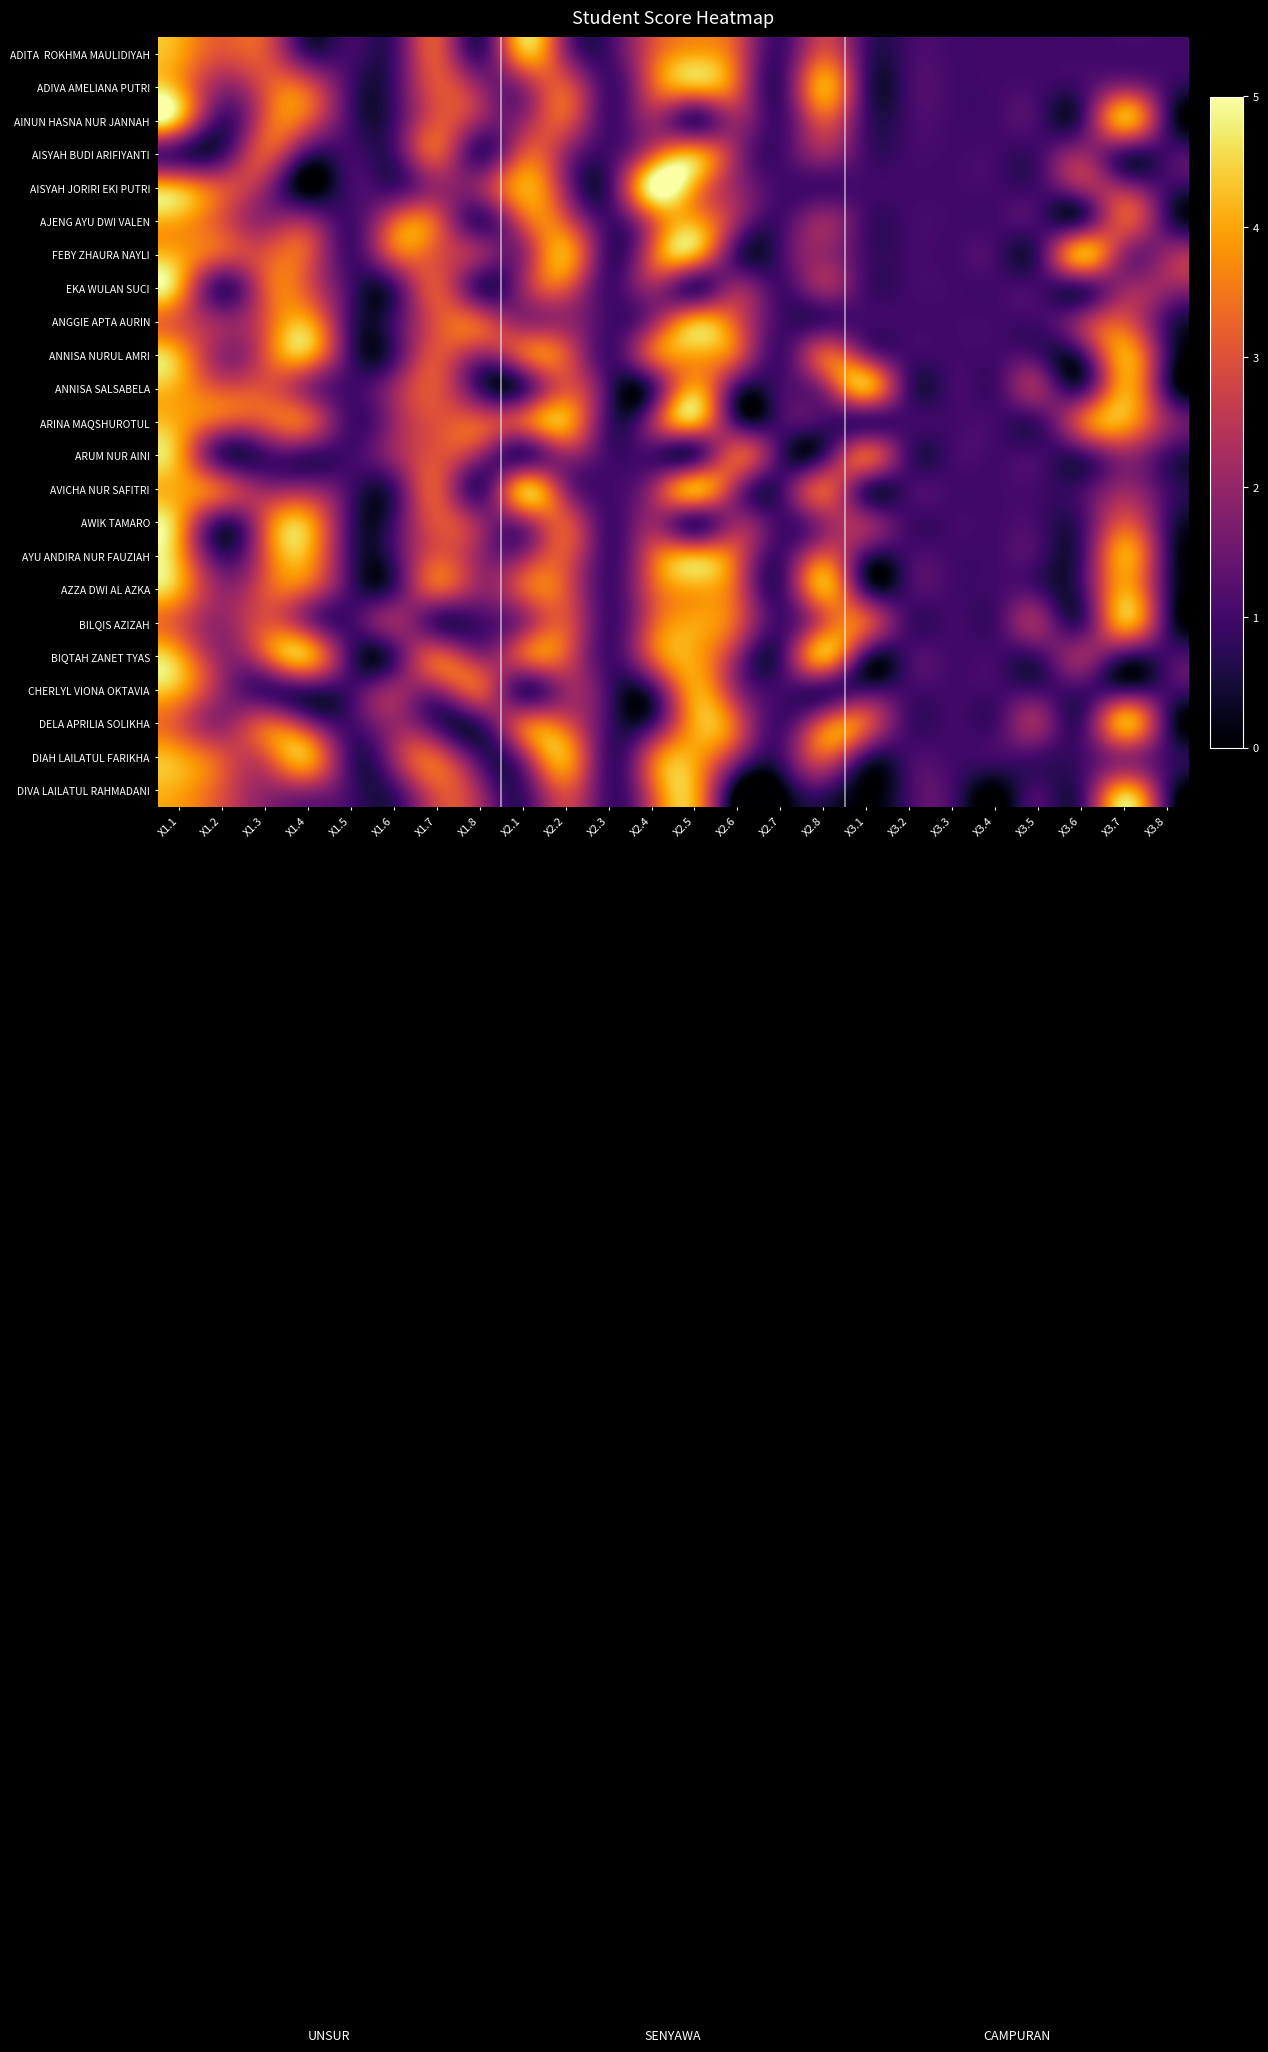

How many series are shown in this chart?

23